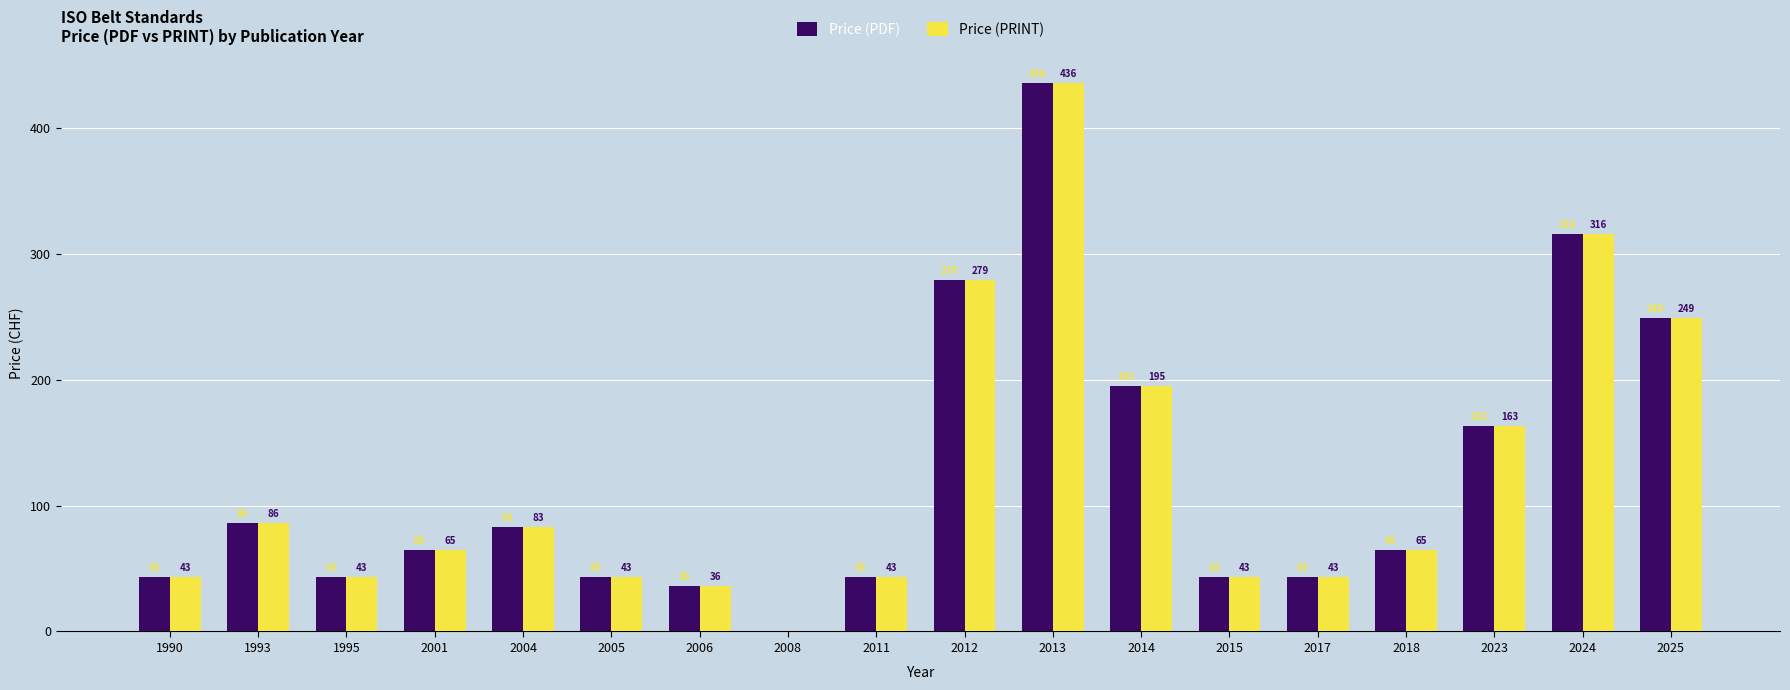

Reading left to right, extract all data points from this chart.

Price (PDF): 1990=43	1993=86	1995=43	2001=65	2004=83	2005=43	2006=36	2008=0	2011=43	2012=279	2013=436	2014=195	2015=43	2017=43	2018=65	2023=163	2024=316	2025=249
Price (PRINT): 1990=43	1993=86	1995=43	2001=65	2004=83	2005=43	2006=36	2008=0	2011=43	2012=279	2013=436	2014=195	2015=43	2017=43	2018=65	2023=163	2024=316	2025=249